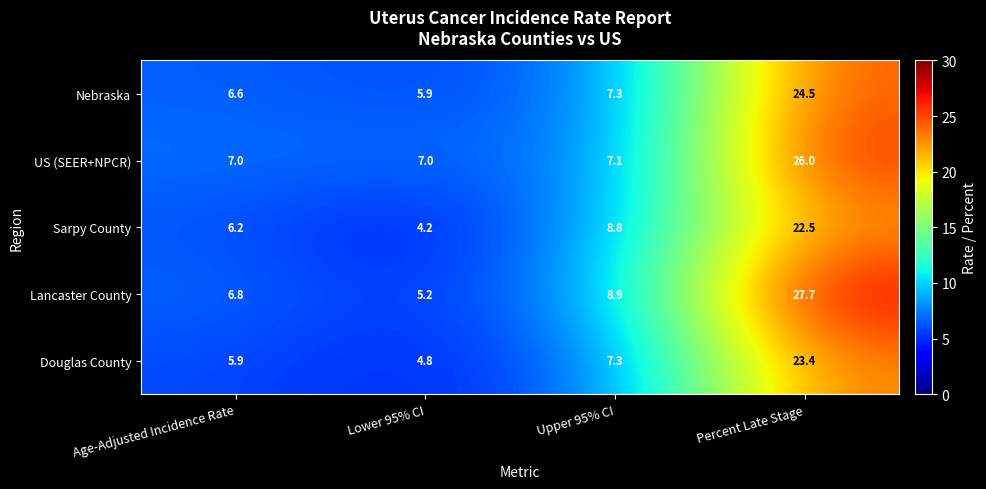

Rank the series by their maximum value, from lowest to highest.

Sarpy County, Douglas County, Nebraska, US (SEER+NPCR), Lancaster County